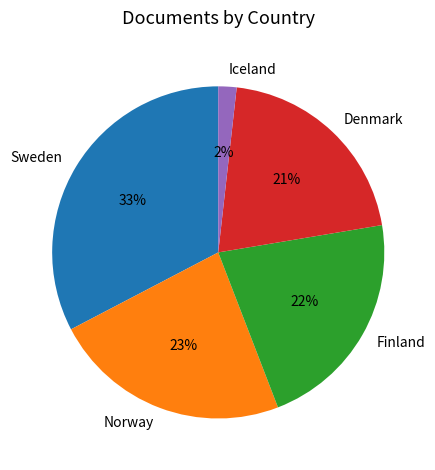

How many segments does this pie chart have?

5